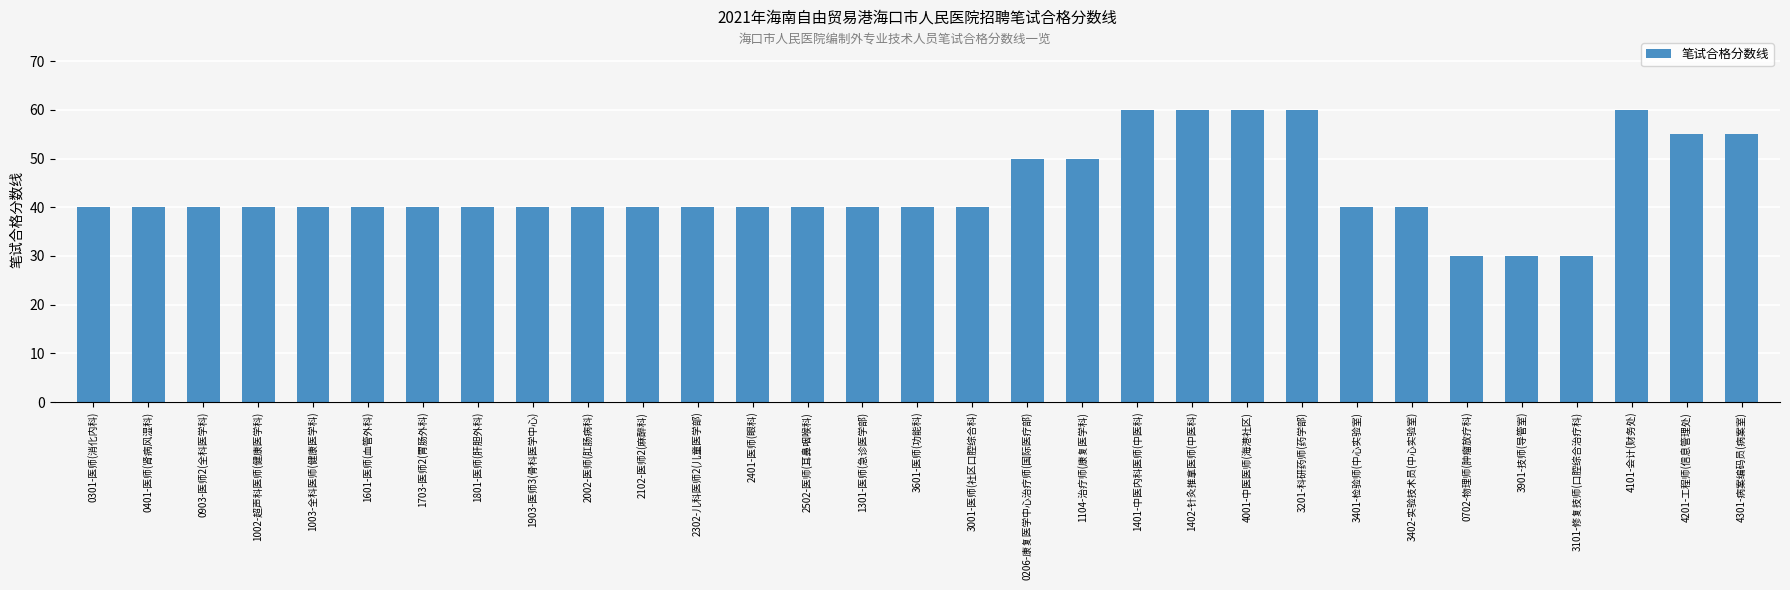

What is the smallest value displayed?

30